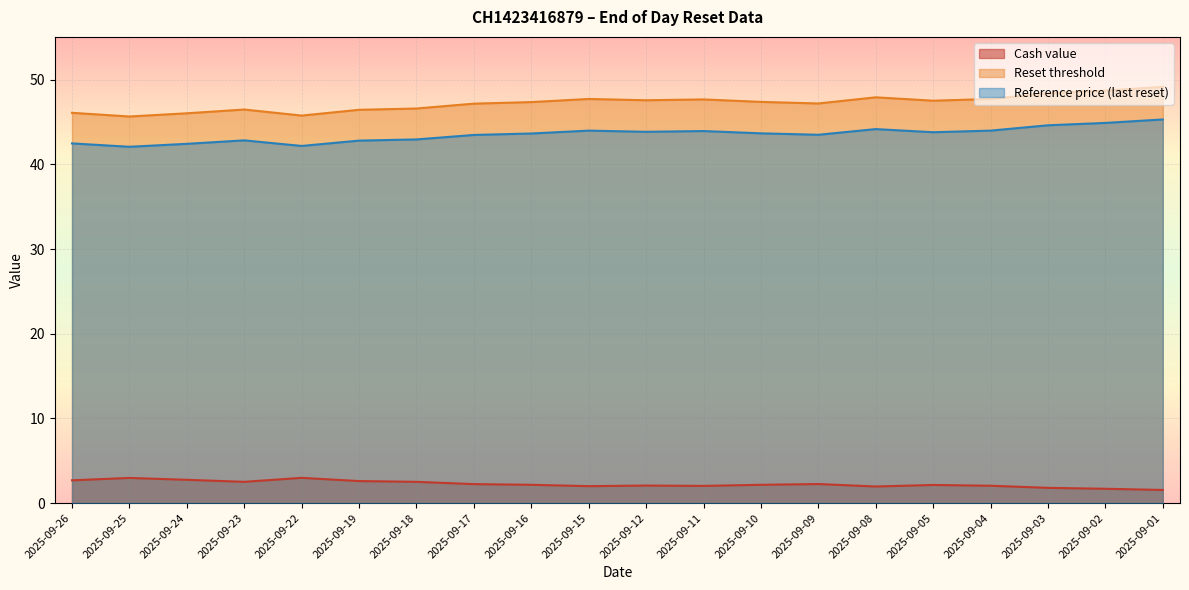

At how many categories does at least one series exceed 20?

20